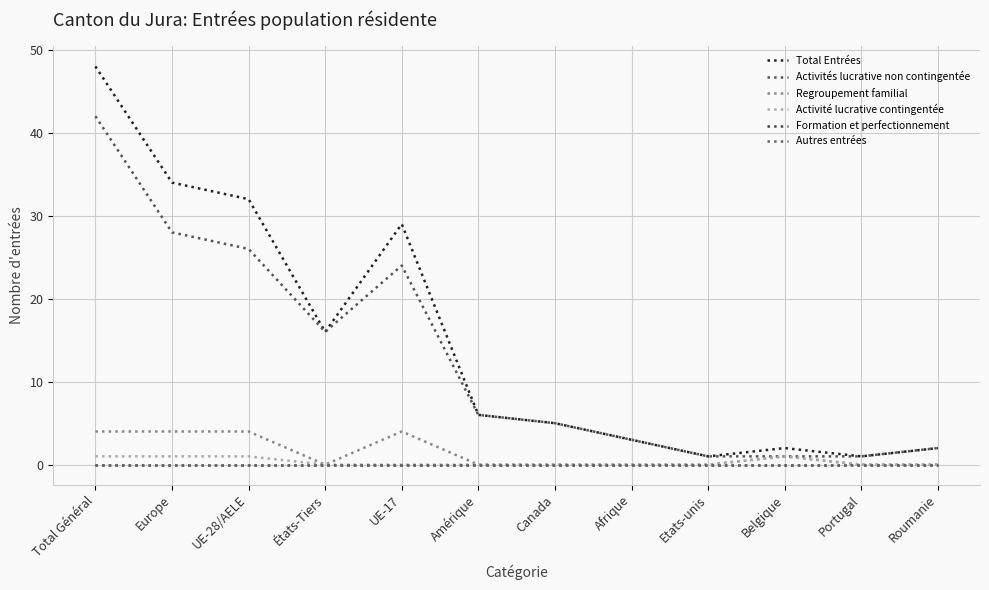

Is this an area chart (filled region under the line)?

No